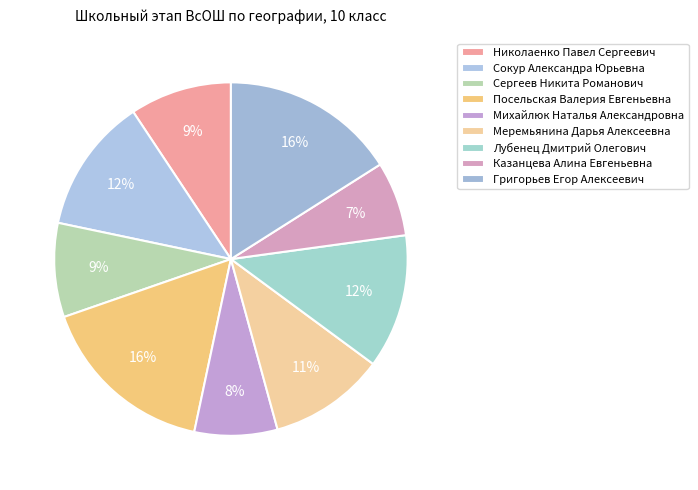

The Сергеев Никита Романович slice represents 1% of the pie. True or false?

False